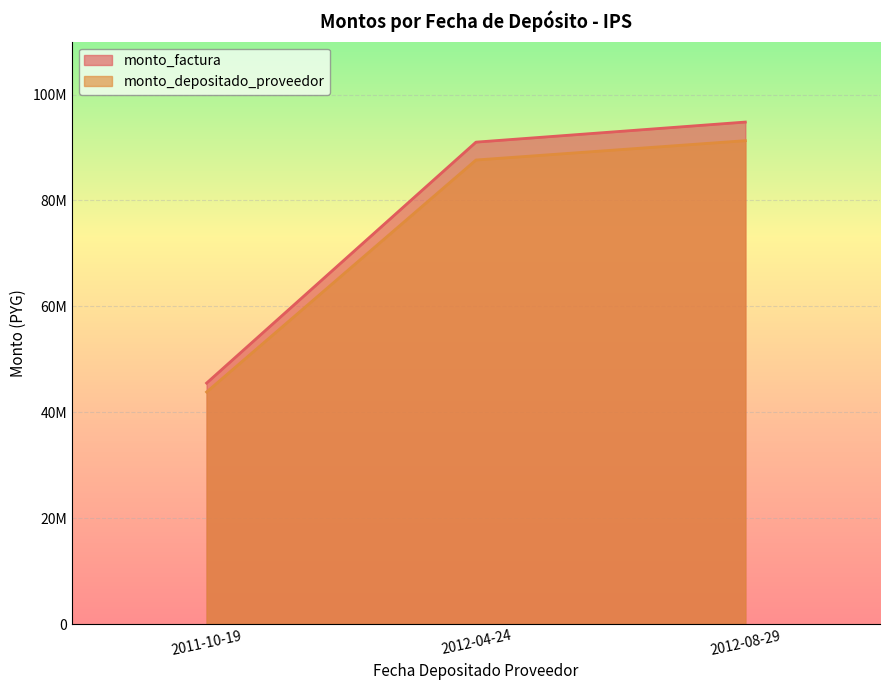

What is the difference between the monto_factura values at 2011-10-19 and 2012-08-29?

49296000